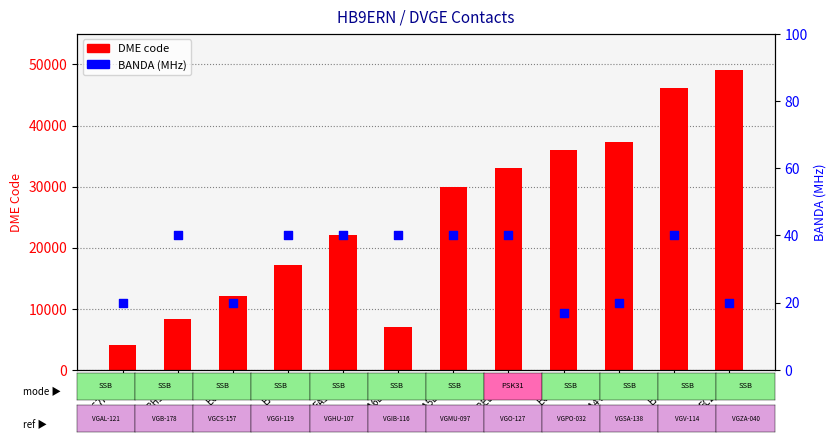

What are all the series names shown in the legend?

DME code, BANDA (MHz)